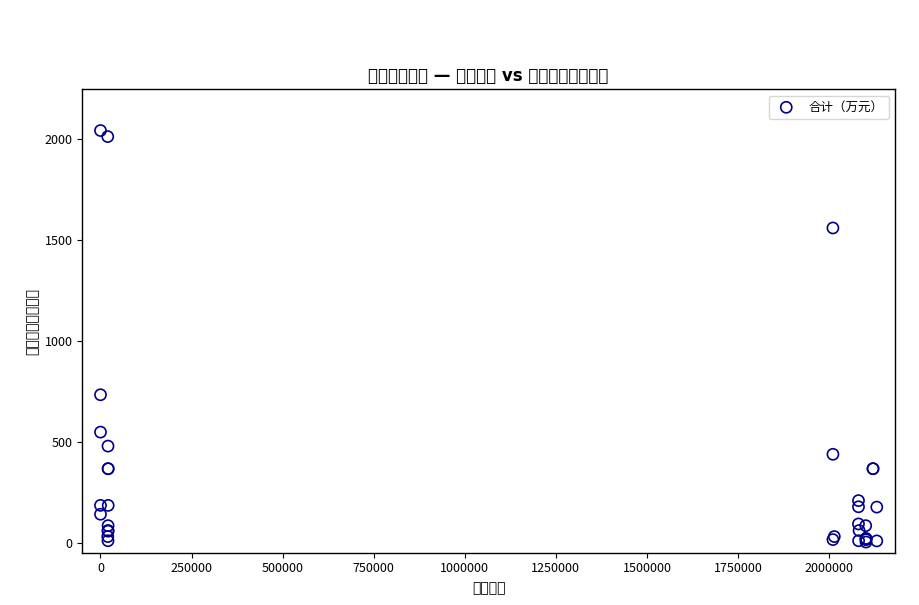

What Y value in the scatter plot is closest to 1021?

732.4